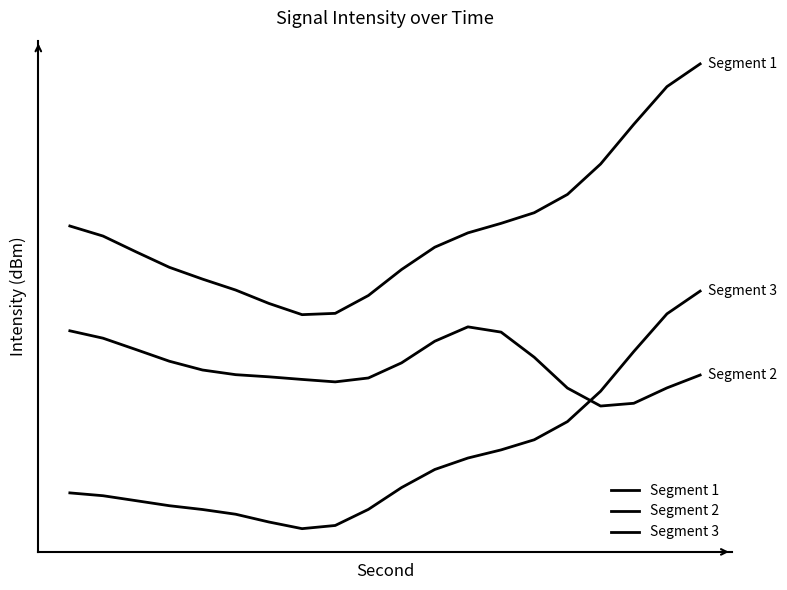

Does the chart display data point markers on the line(s)?

No